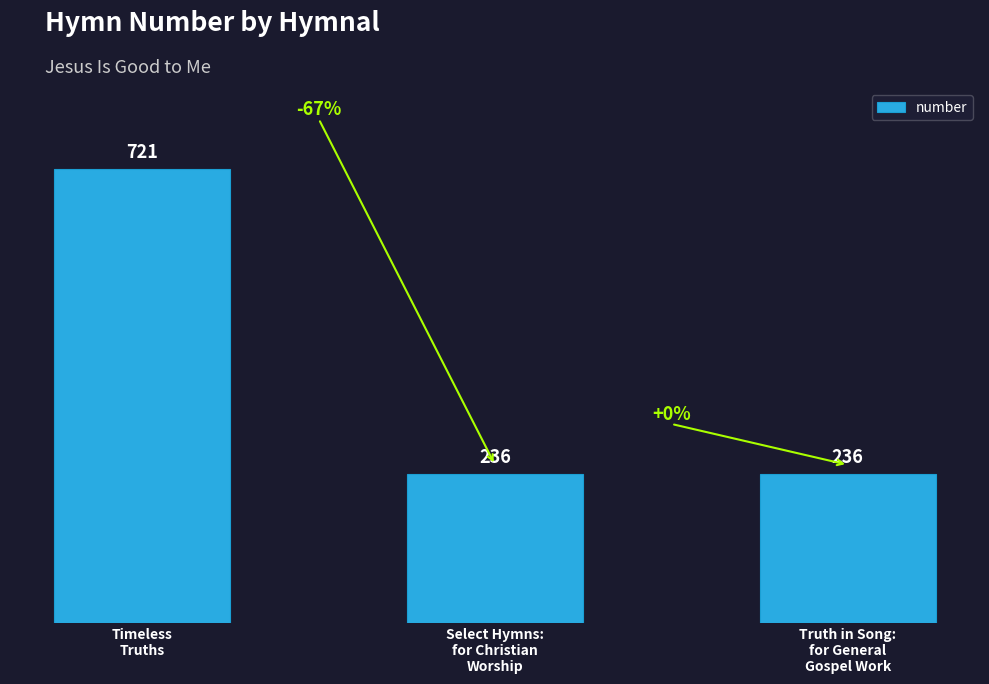

What is the greatest value displayed?

721